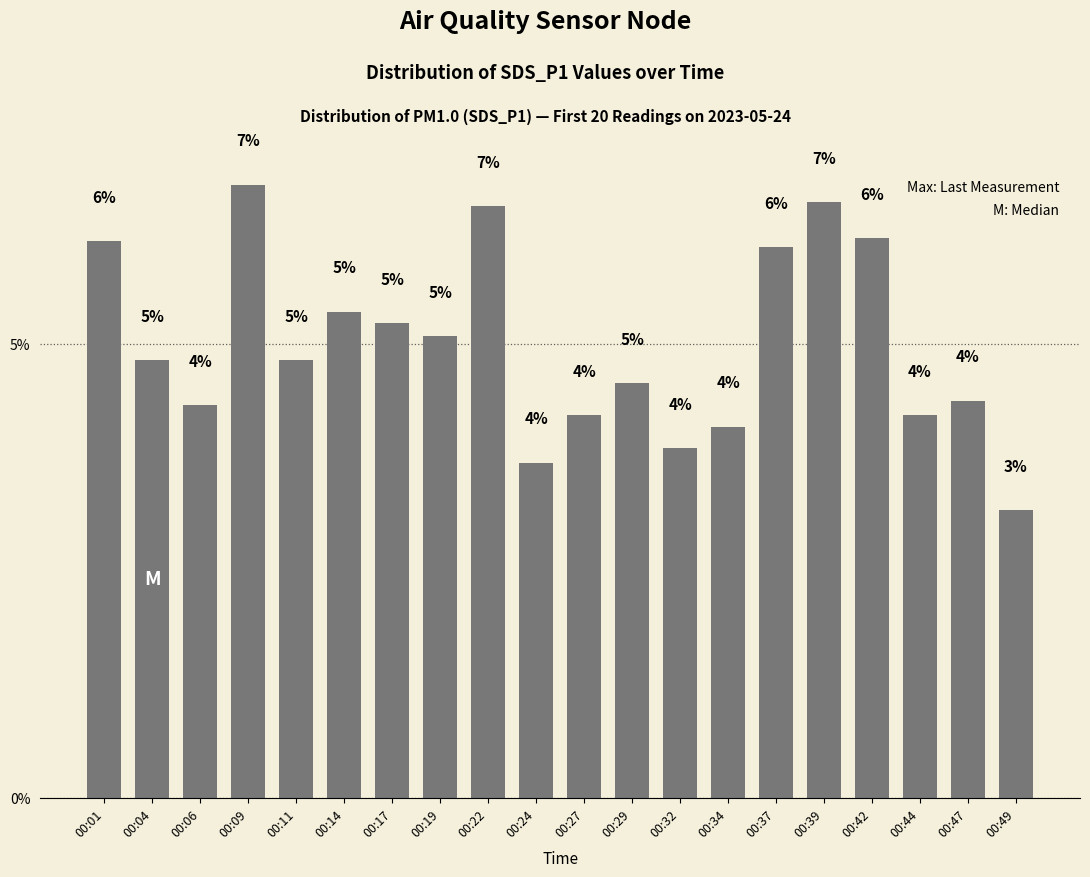

Does the chart contain any negative values?

No